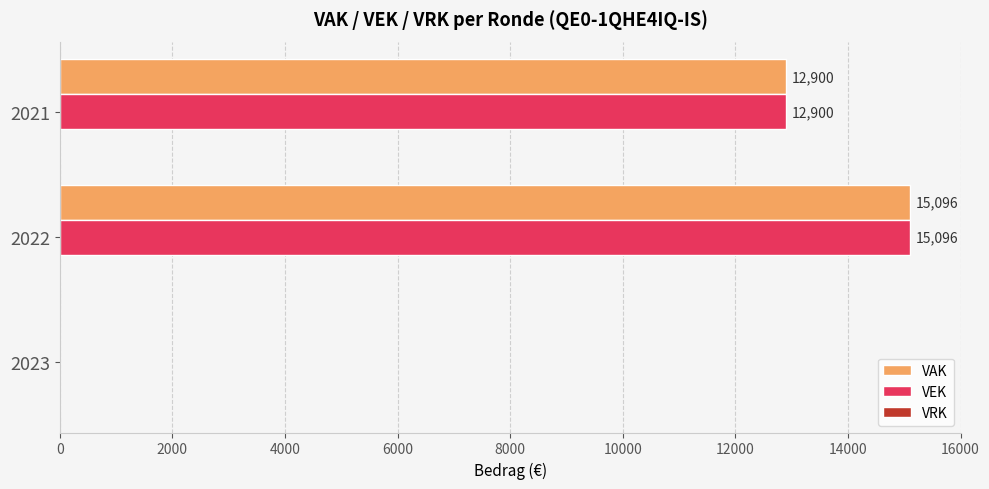

At which category is the sum across all series the highest?

2022